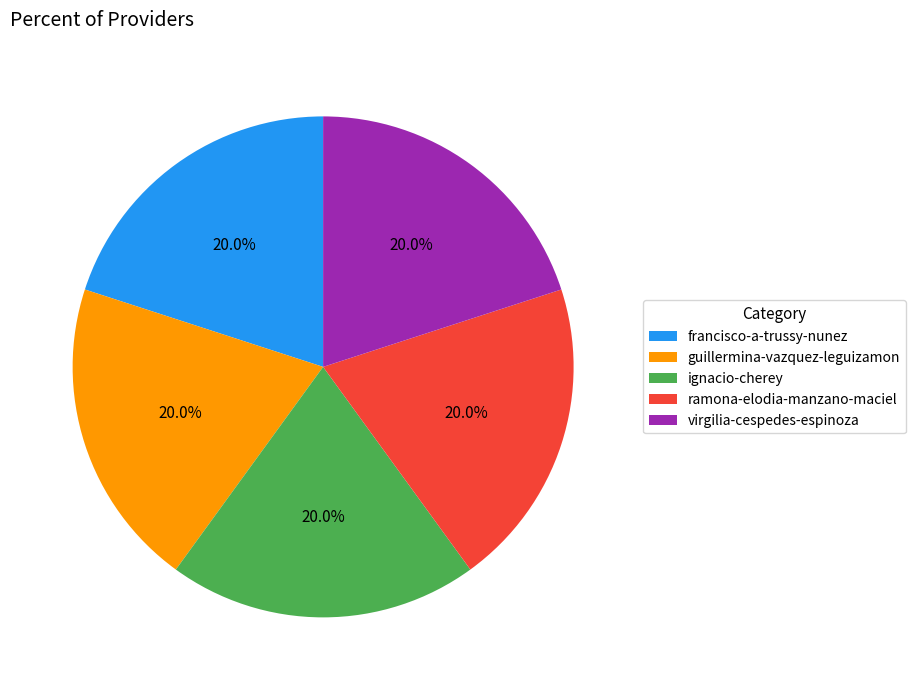

To the nearest percent, what is the combined percentage of virgilia-cespedes-espinoza and guillermina-vazquez-leguizamon?

40%